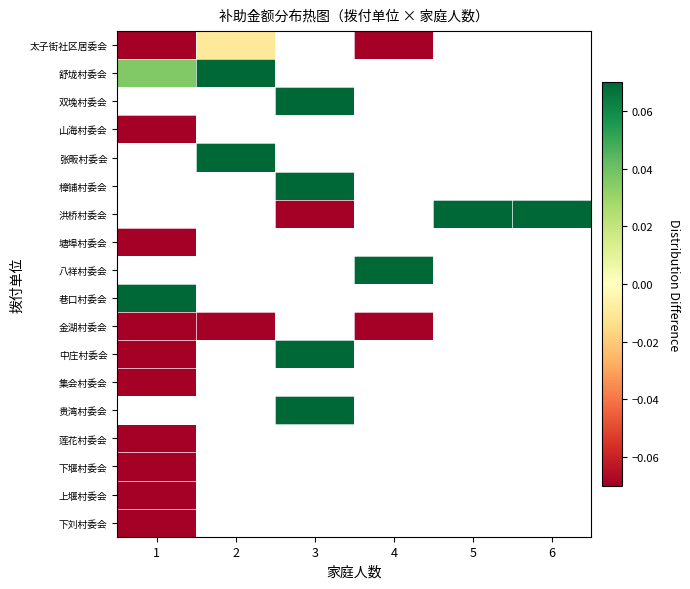

How many categories are shown in the chart?

6